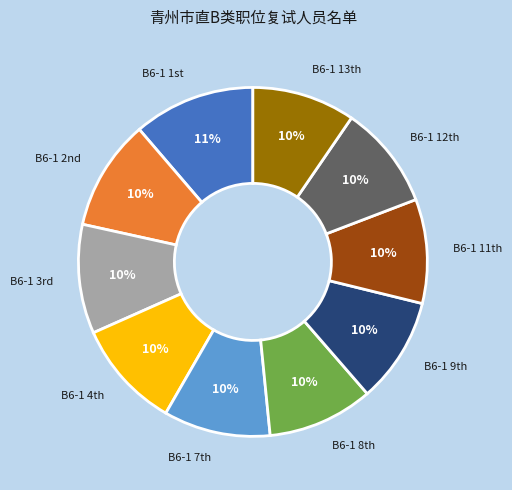

Is there a majority slice in this chart?

No